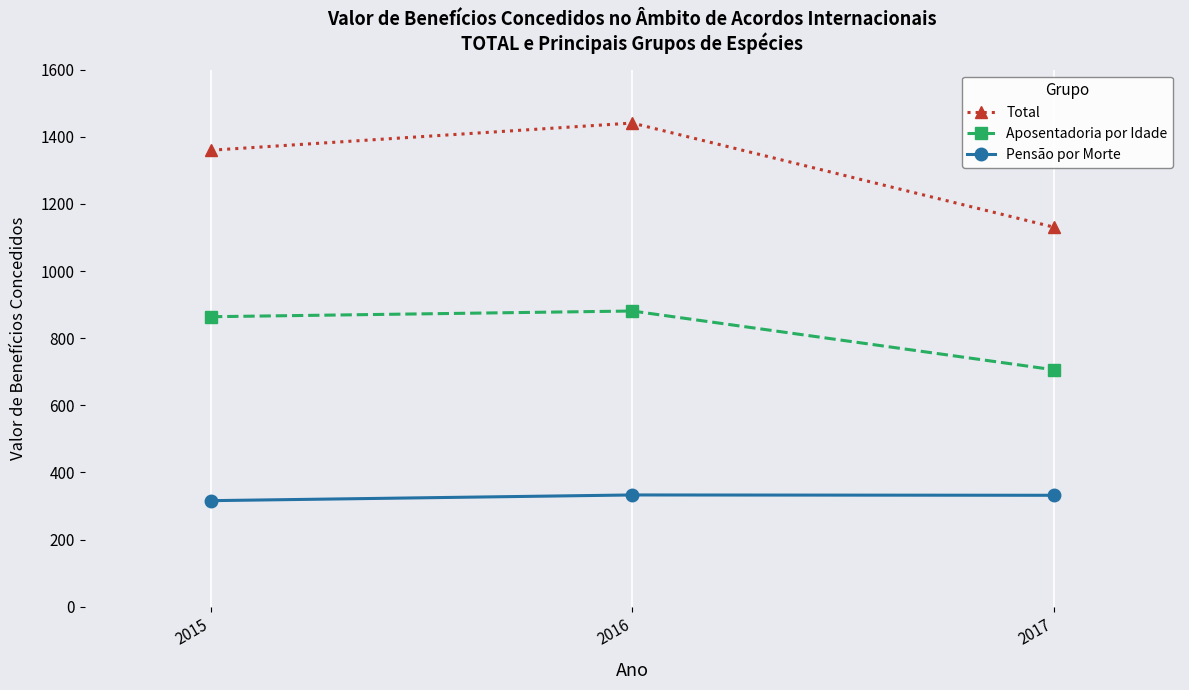

Does the chart display data point markers on the line(s)?

Yes